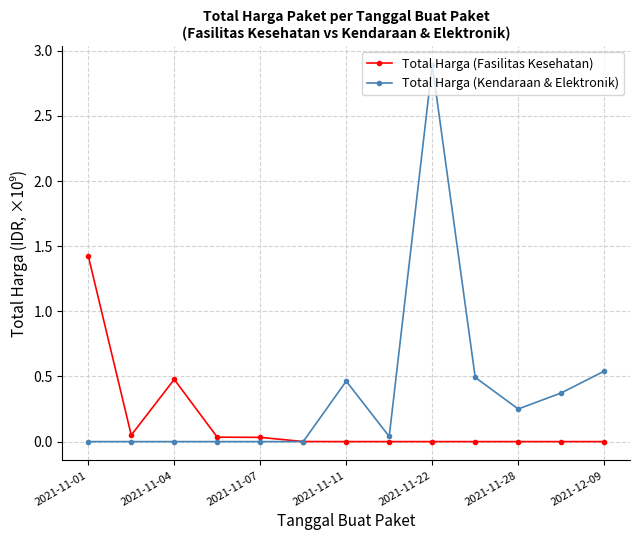

What is the maximum value for Total Harga (Fasilitas Kesehatan)?

1.4